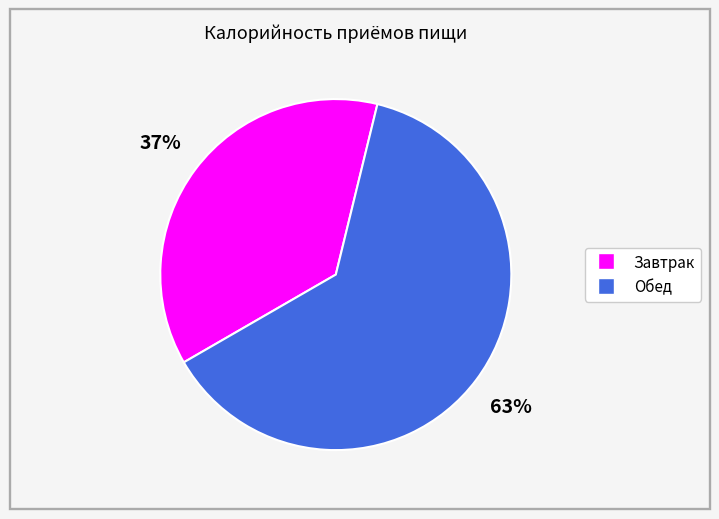

Does Завтрак represent more than half of the total?

No